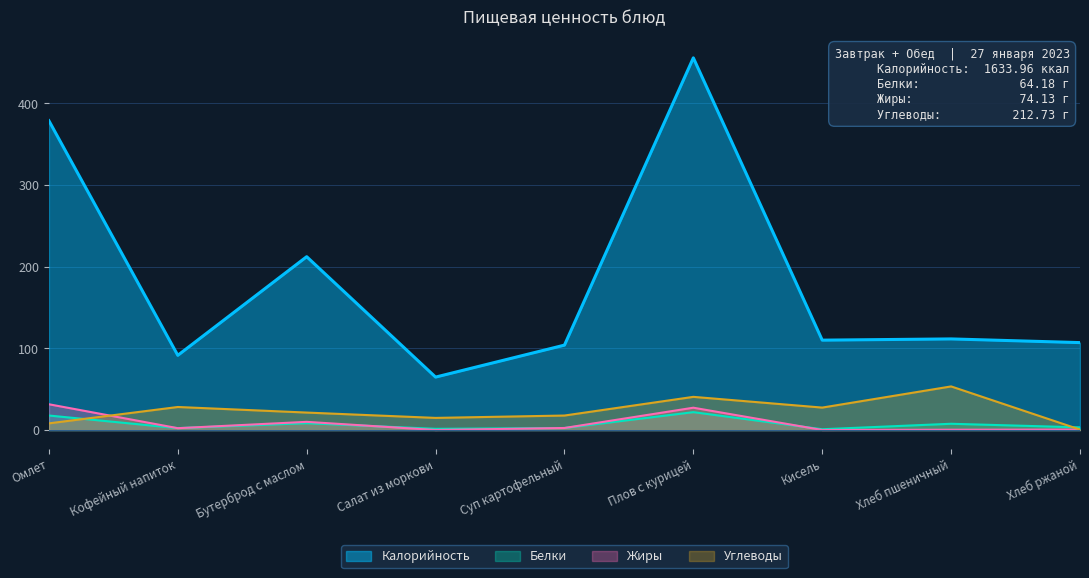

The value of Белки at Кисель is 0.6. True or false?

False